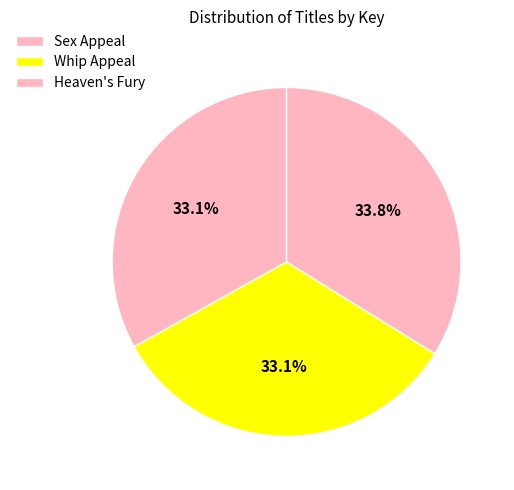

Between Whip Appeal and Heaven's Fury, which is larger?

Heaven's Fury